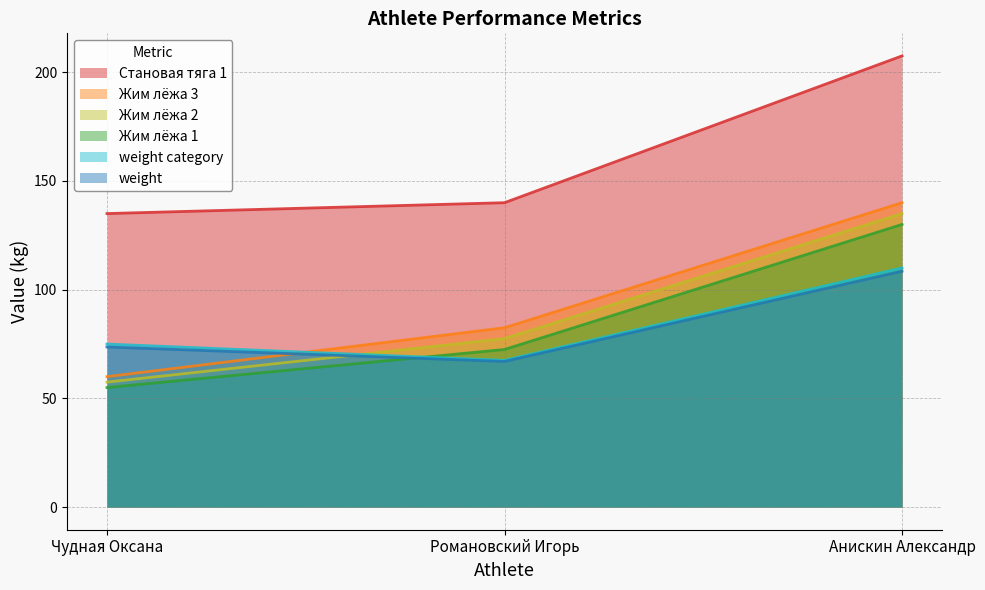

Does the chart display data point markers on the line(s)?

No